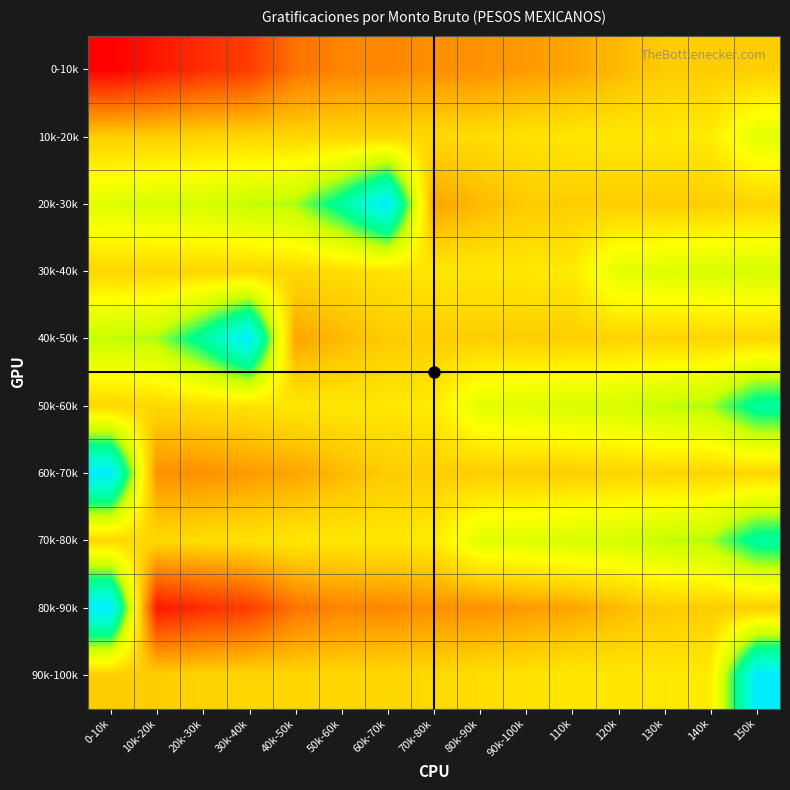

Which series has the largest range (max minus min)?

80k-90k